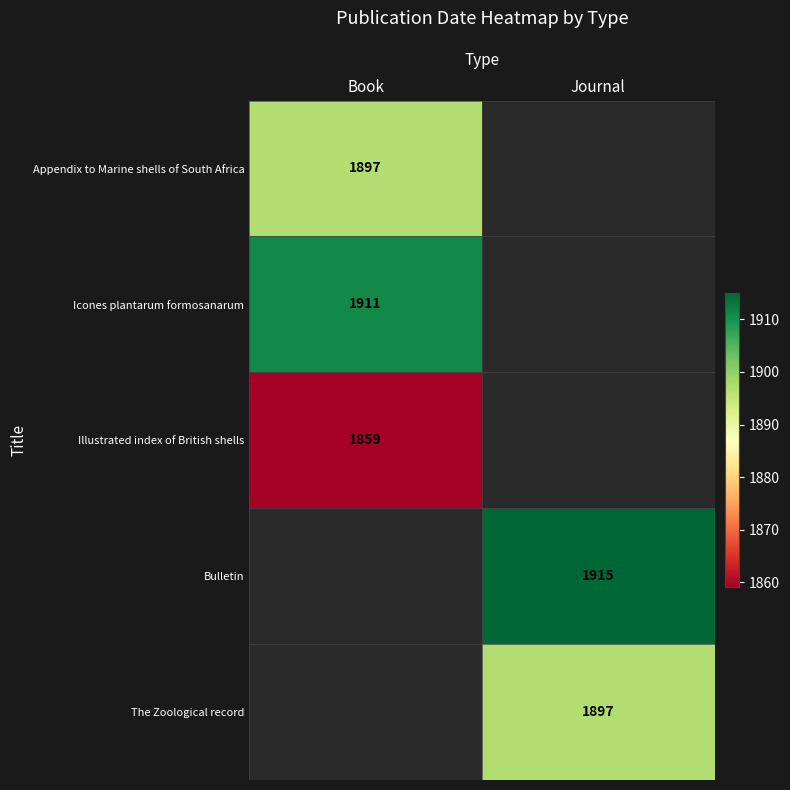

Is the value of Icones plantarum formosanarum at Book greater than the value of Illustrated index of British shells at Book?

Yes